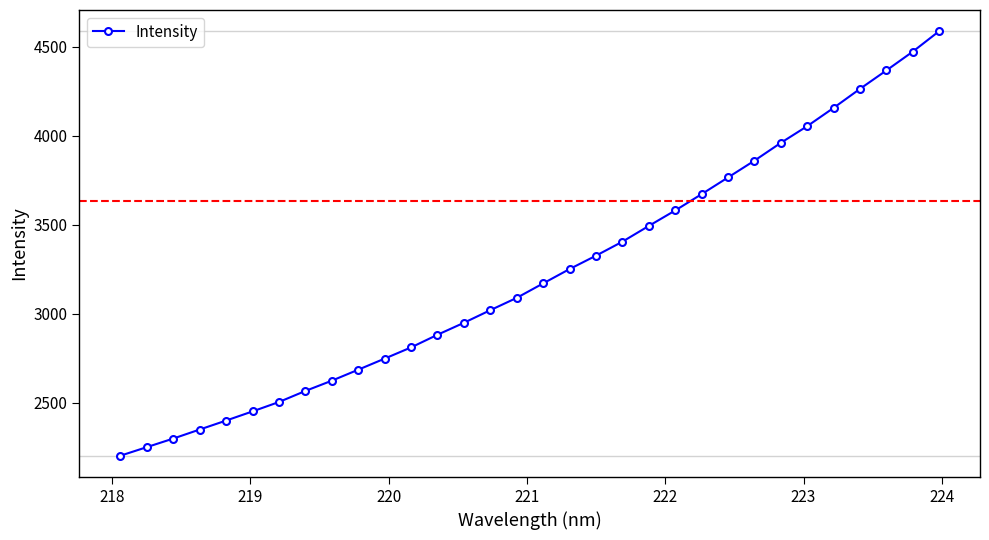

What is the sum of all values?

103236.0